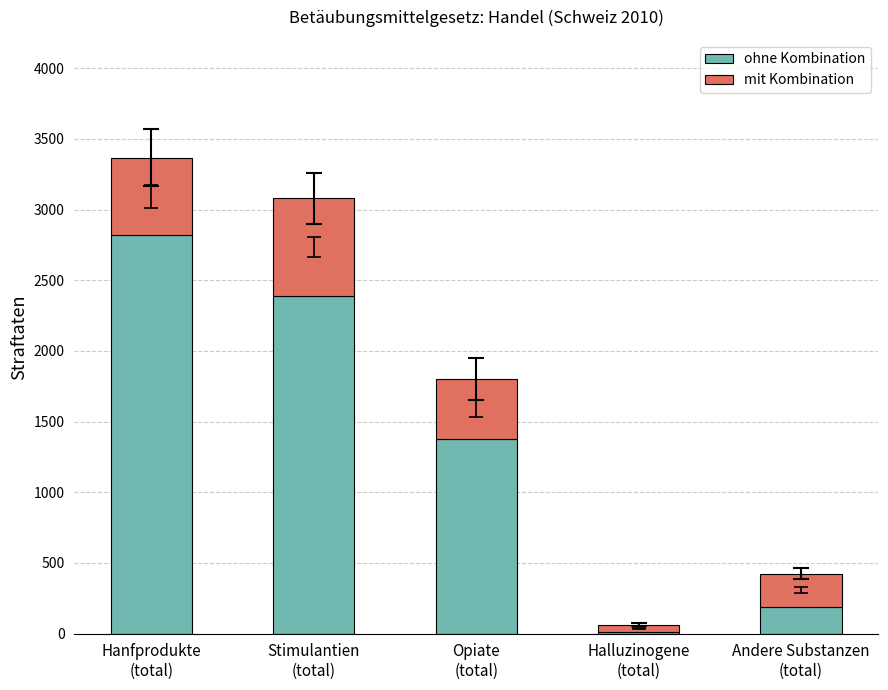

What is the highest value of the ohne Kombination series?

2821